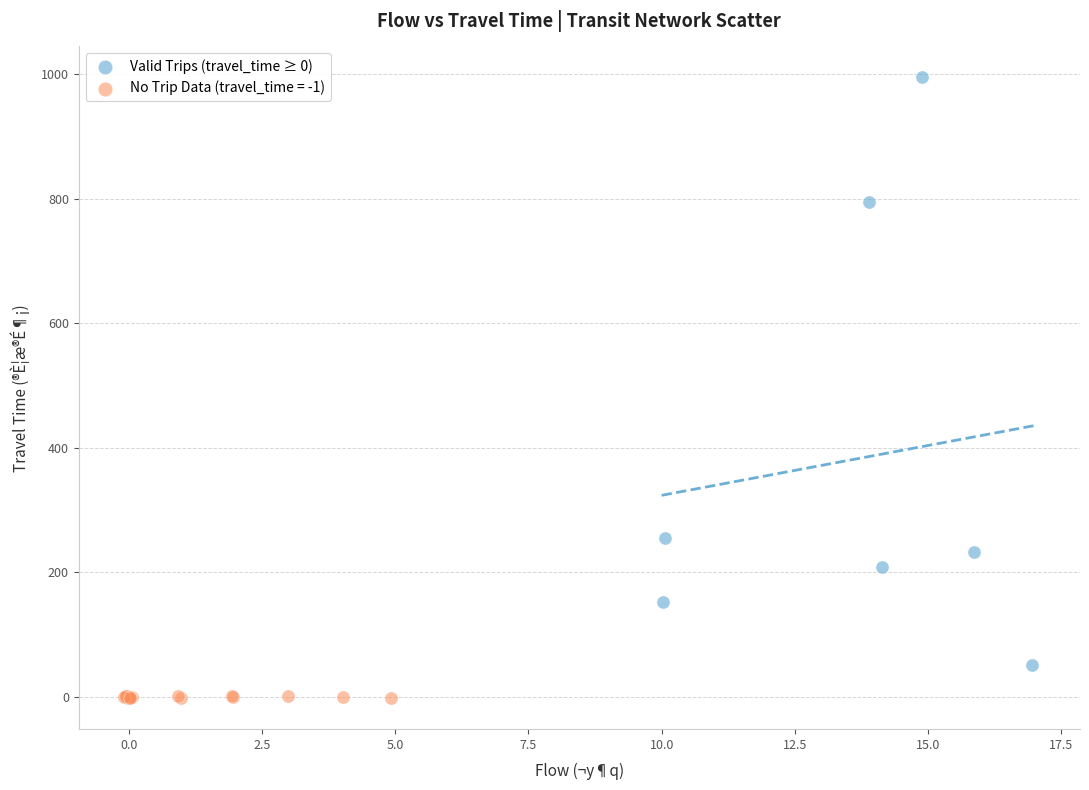

Which series contains the lowest Y value?

No Trip Data (travel_time = -1)